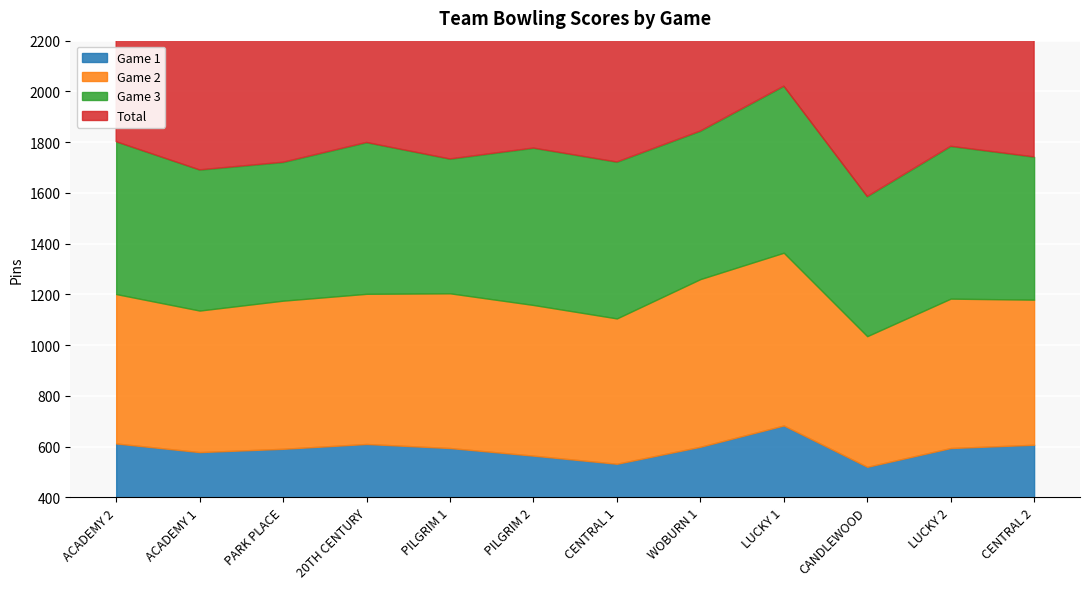

What position from the left is LUCKY 2?

11